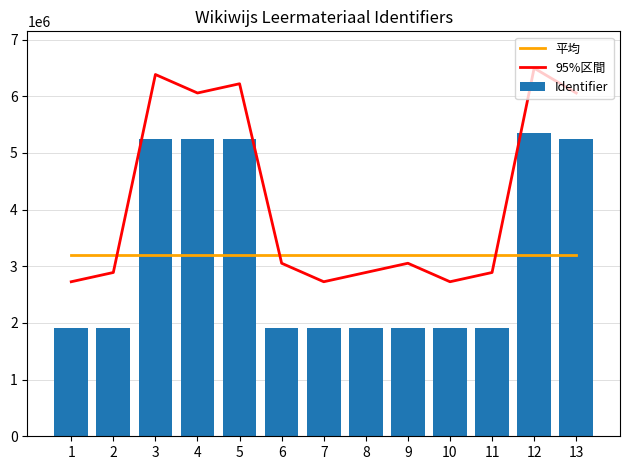

Reading left to right, transcribe all the data shown in this chart.

平均: 1=3200562.0	2=3200562.0	3=3200562.0	4=3200562.0	5=3200562.0	6=3200562.0	7=3200562.0	8=3200562.0	9=3200562.0	10=3200562.0	11=3200562.0	12=3200562.0	13=3200562.0
95%区間: 1=2726727.1	2=2889860.0	3=6383206.8	4=6056945.1	5=6220079.0	6=3052998.8	7=2726738.1	8=2889874.0	9=3053007.8	10=2726746.1	11=2889880.0	12=6495444.8	13=6056949.1
Identifier: 1=1911068.0	2=1911069.0	3=5241284.0	4=5241286.0	5=5241288.0	6=1911076.0	7=1911079.0	8=1911083.0	9=1911085.0	10=1911087.0	11=1911089.0	12=5353522.0	13=5241290.0